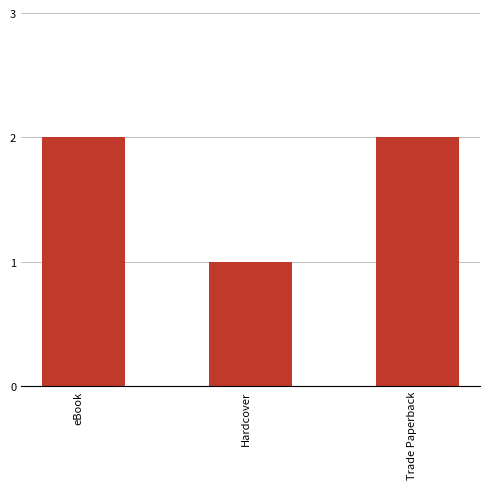

What is the change in value from Hardcover to Trade Paperback?

+1